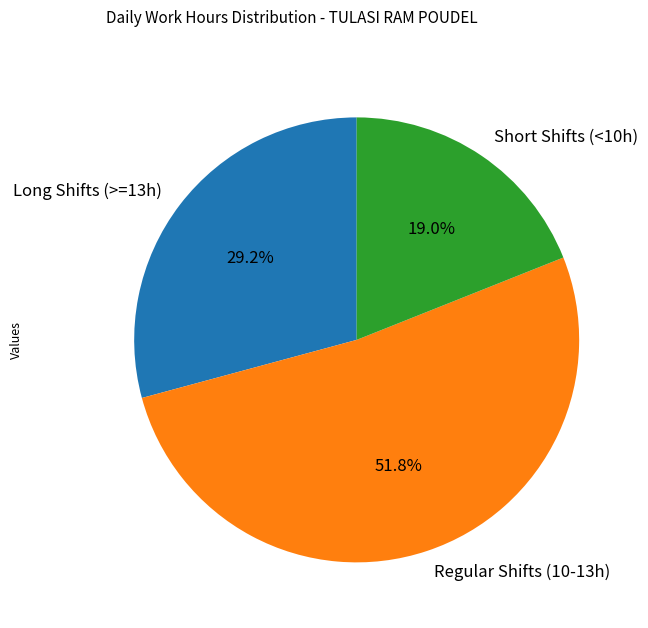

Do Short Shifts (<10h) and Regular Shifts (10-13h) together represent more than half of the pie?

Yes